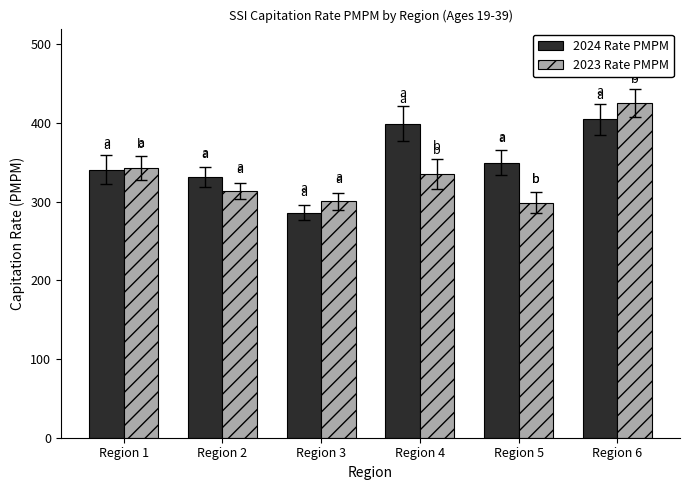

True or false: 2023 Rate PMPM has a value of 313.5 at Region 2.

True